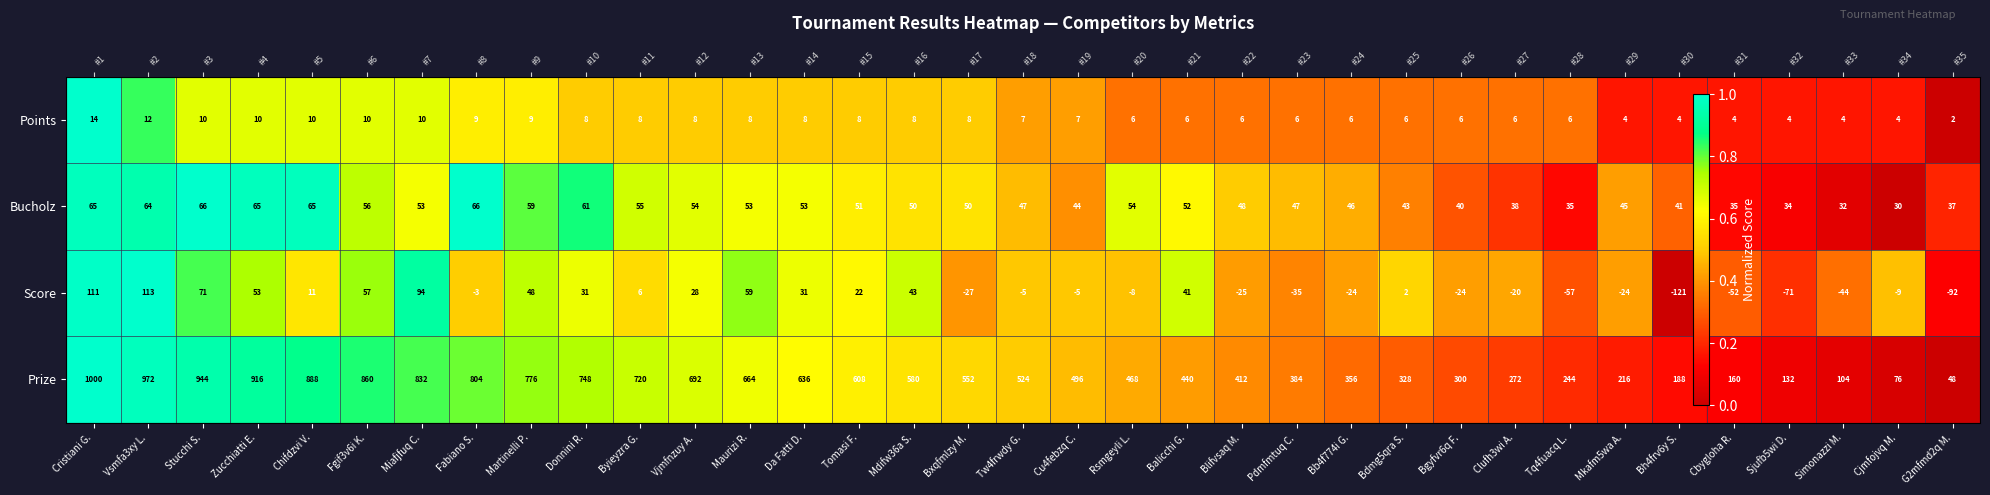

Is it true that Prize equals 0.5 at Tw4frwdy G.?

True